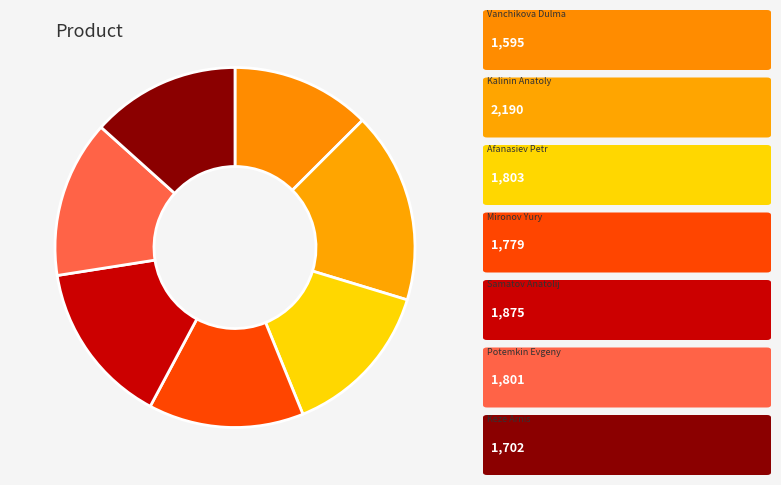

To the nearest percent, what is the average slice percentage?

14%